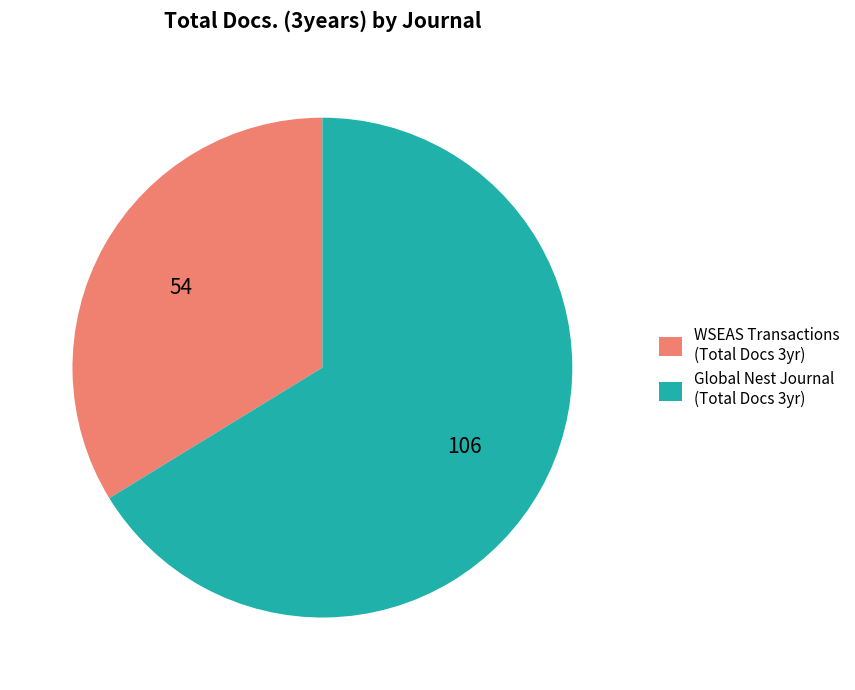

Between WSEAS Transactions (Total Docs 3yr) and Global Nest Journal (Total Docs 3yr), which is larger?

Global Nest Journal (Total Docs 3yr)